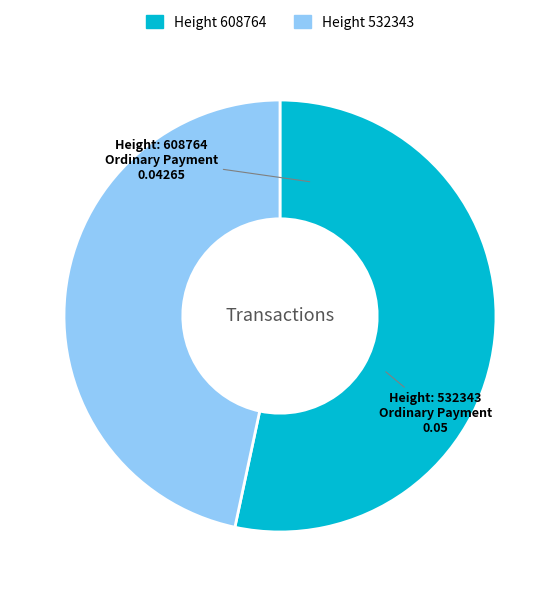

Is there a majority slice in this chart?

Yes